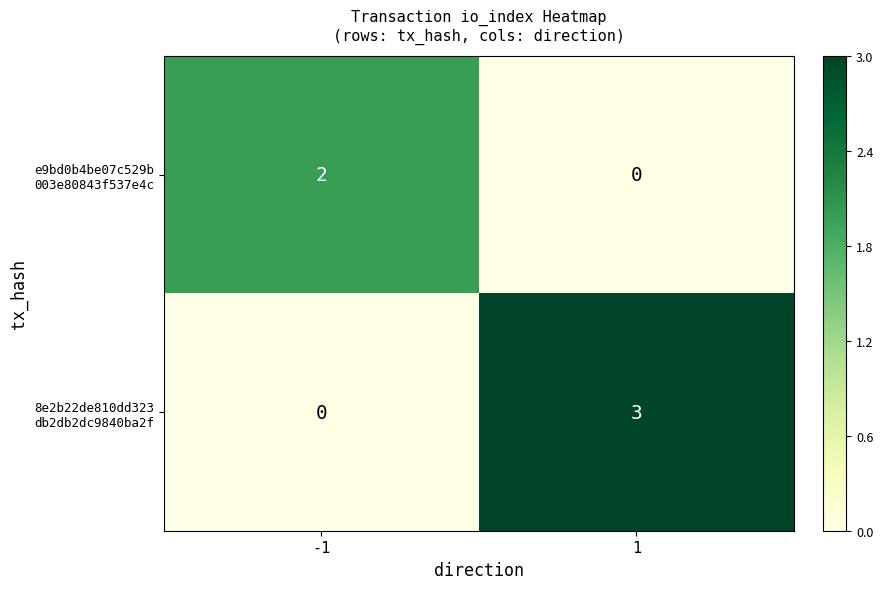

Is it true that 8e2b22de810dd323 db2db2dc9840ba2f equals 3 at 1?

True